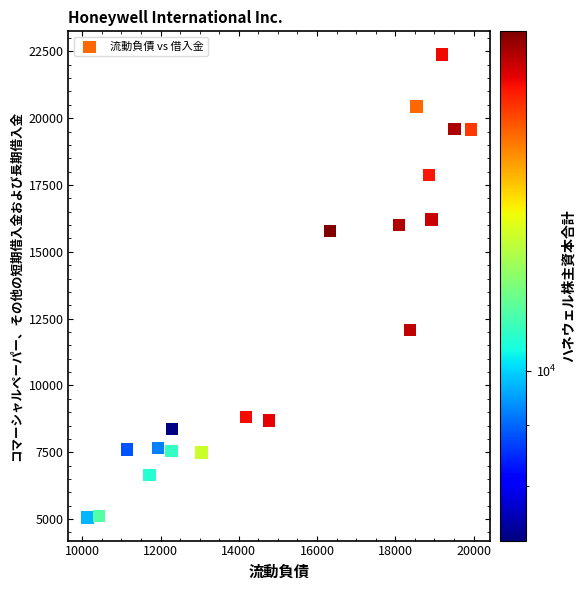

What is the range of X values (max minus min)?

9803